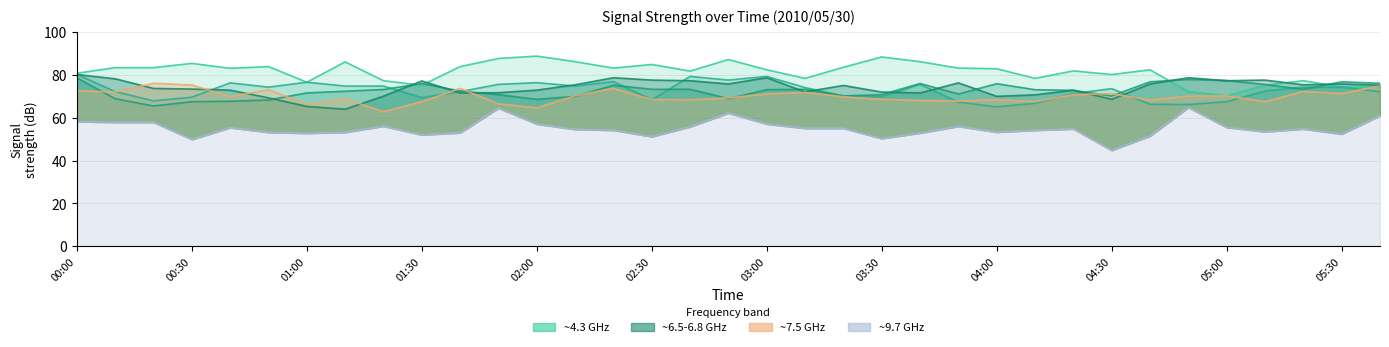

What is the minimum value for   6.774?

64.0